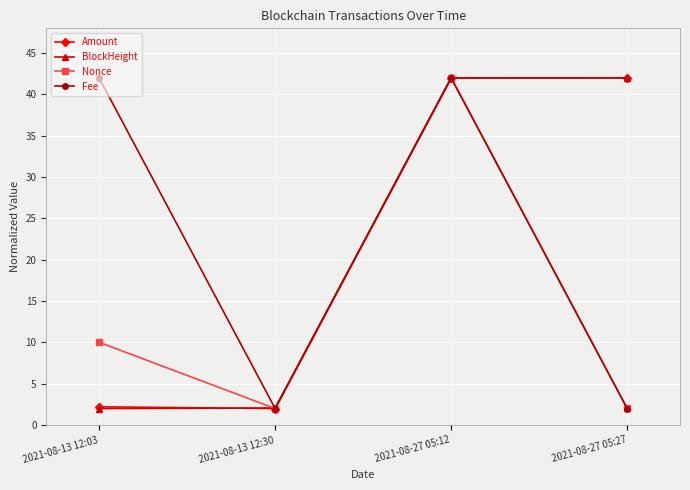

What position from the left is 2021-08-27 05:27?

4